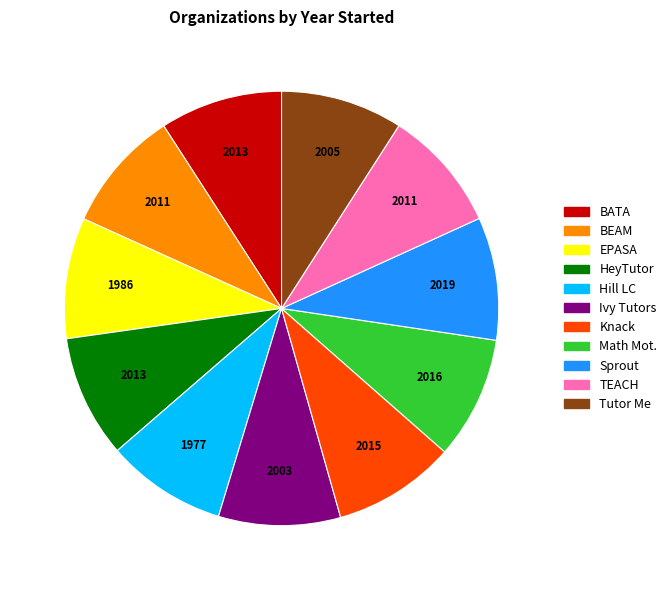

What is the ratio of the value at BEAM to the value at TEACH?

1.0